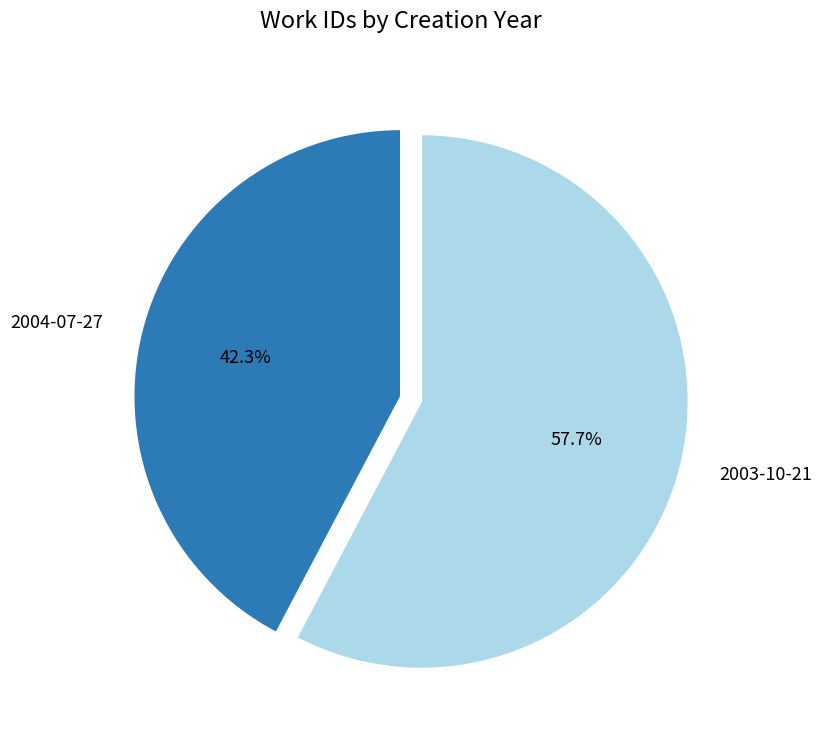

The 2003-10-21 slice represents 71% of the pie. True or false?

False